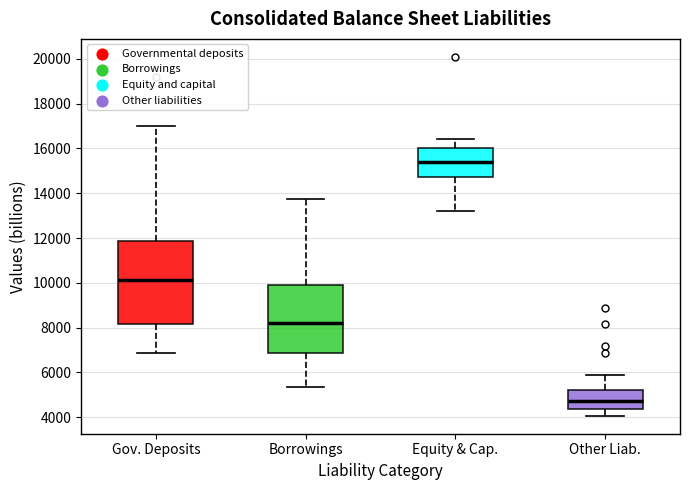

Reading left to right, transcribe this box plot: for each box, give where its median line is, the range the box spans, and where its two whiskers end, as read against the y-axis. The values are not printed on the chart, so give them approximately, as read against the axis.

Gov. Deposits: median 10200, box 8200 to 11800, whiskers 6800 to 17000
Borrowings: median 8200, box 6800 to 10000, whiskers 5400 to 13800
Equity & Cap.: median 15400, box 14800 to 16000, whiskers 13200 to 16400
Other Liab.: median 4800, box 4400 to 5200, whiskers 4000 to 5800